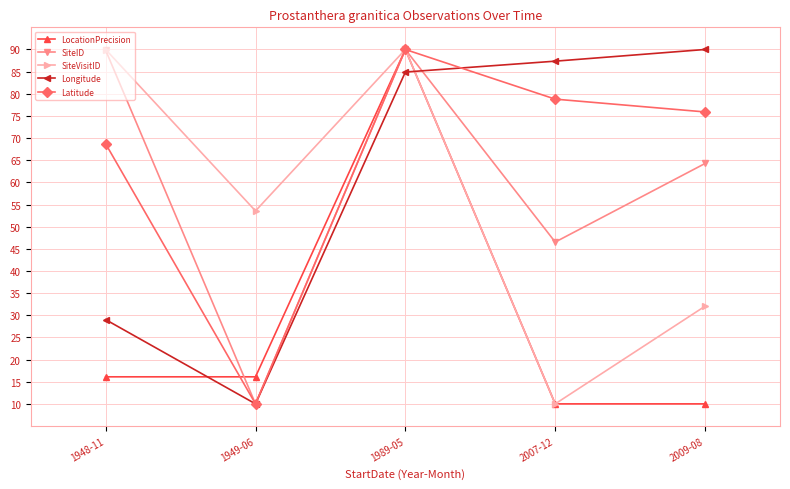

What are all the series names shown in the legend?

LocationPrecision, SiteID, SiteVisitID, Longitude, Latitude